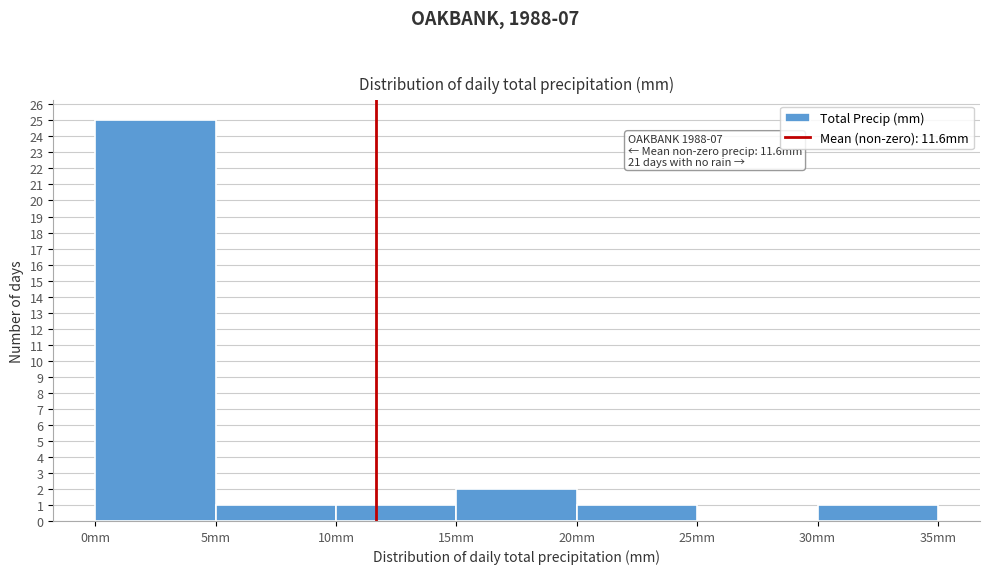

Over which range of the x-axis is the bar tallest?

0 to 5